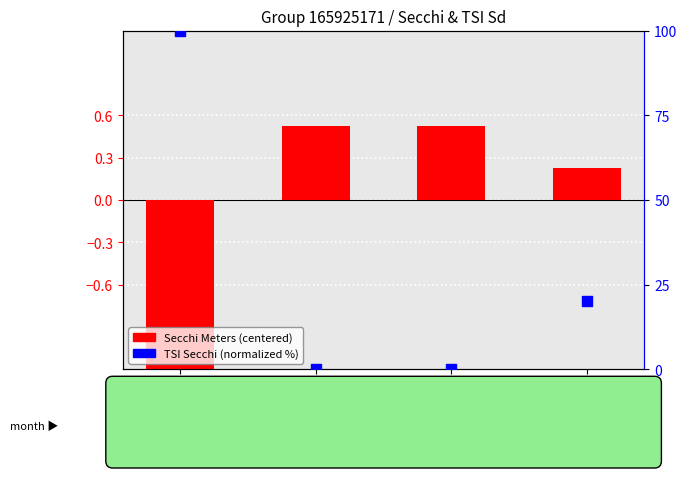

What are all the series names shown in the legend?

Secchi Meters (centered), TSI Secchi (normalized %)